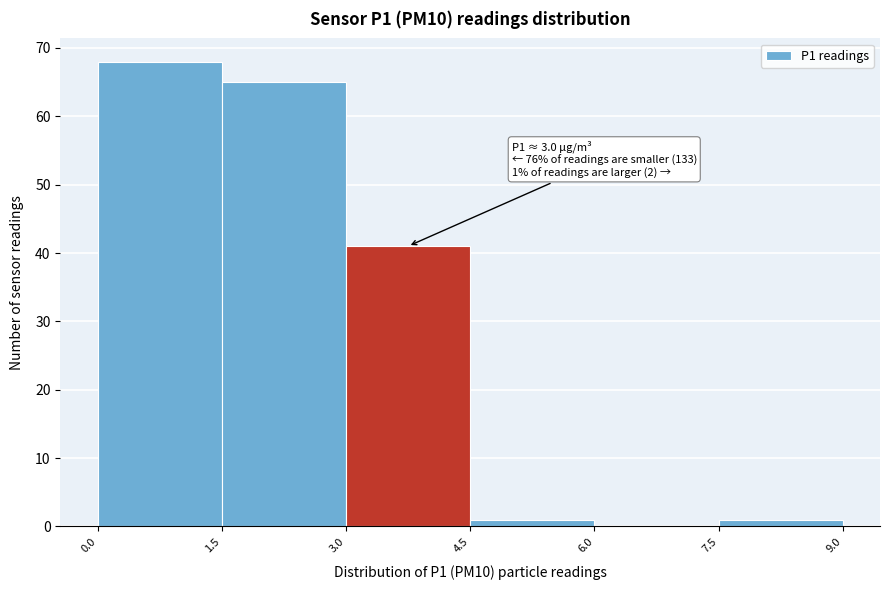

Over which range of the x-axis is the bar tallest?

0.0 to 1.5